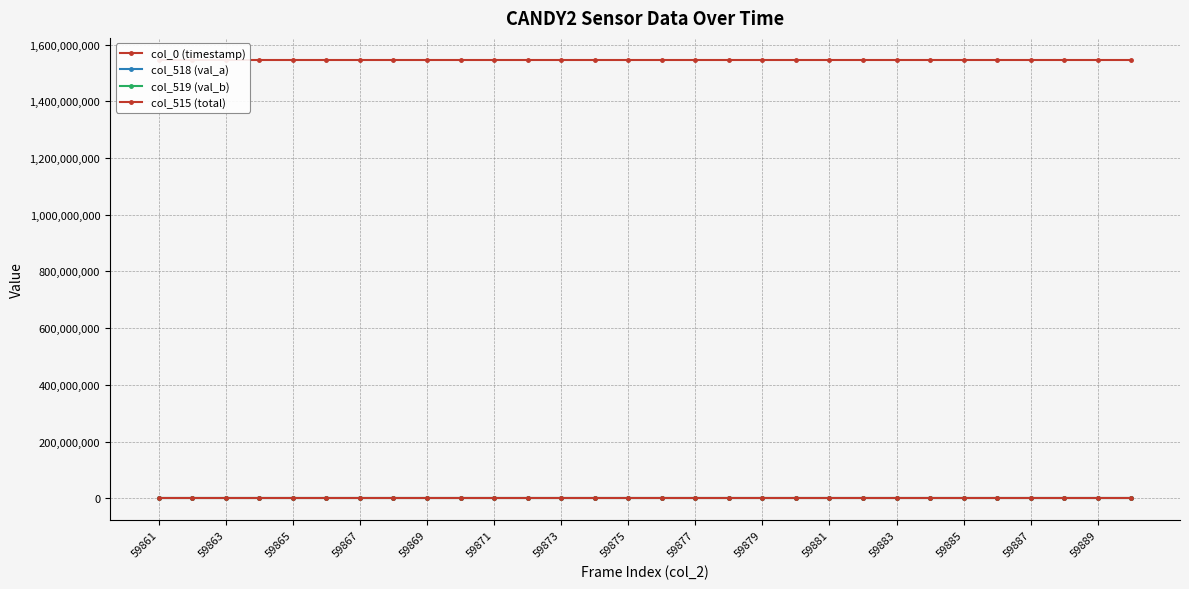

Which series has the largest total across all categories?

col_0 (timestamp)